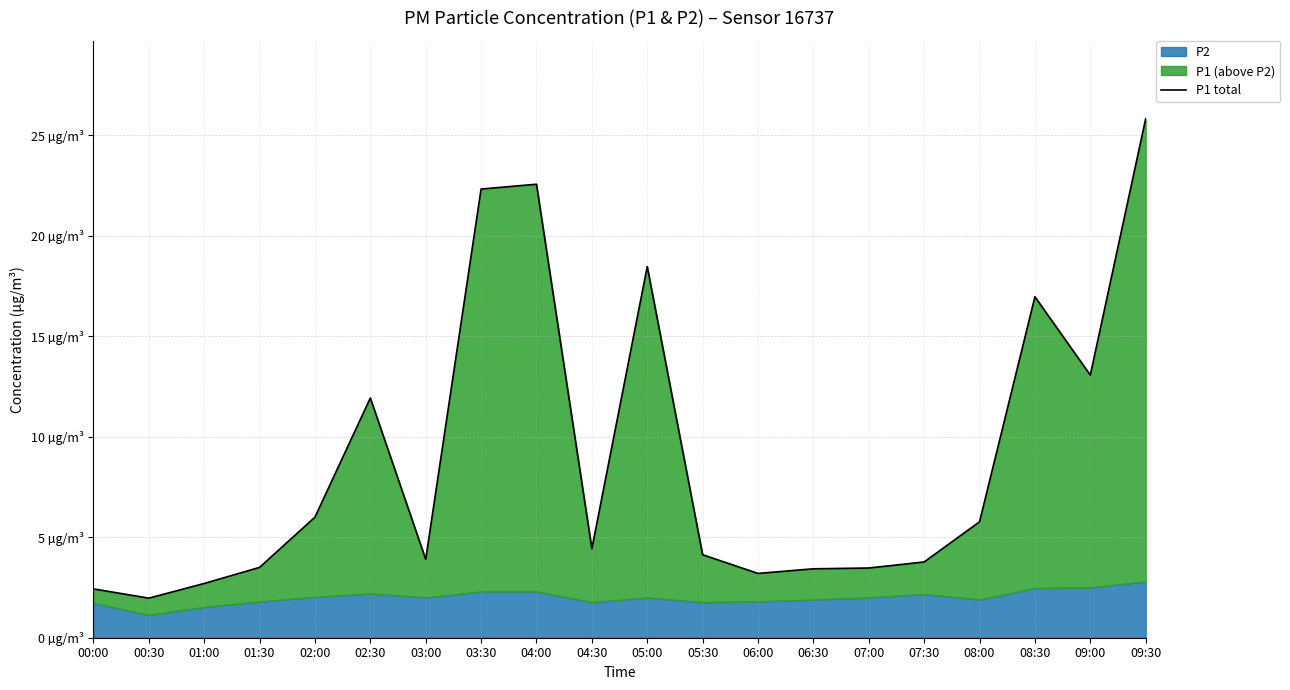

List the labels in order of value, largest first.

09:30, 04:00, 03:30, 05:00, 08:30, 09:00, 02:30, 02:00, 08:00, 04:30, 05:30, 03:00, 07:30, 01:30, 07:00, 06:30, 06:00, 01:00, 00:00, 00:30